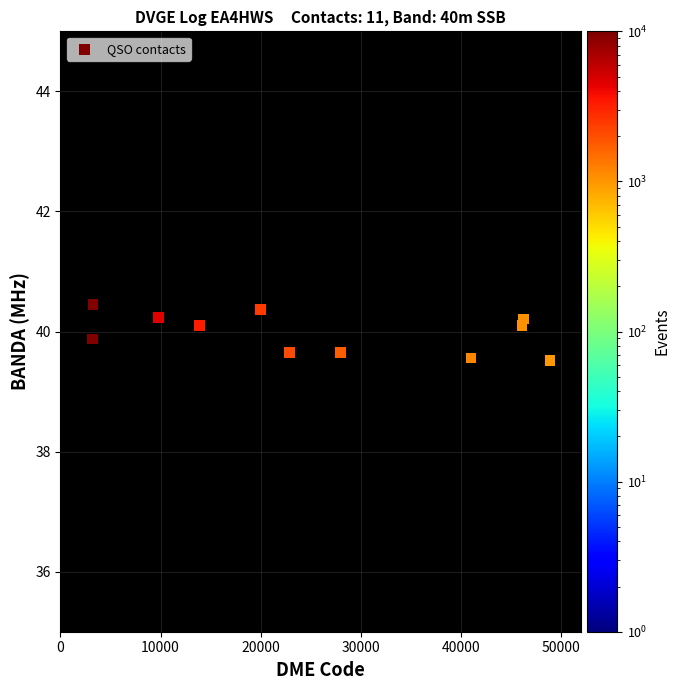

What is the average X value?

25751.9